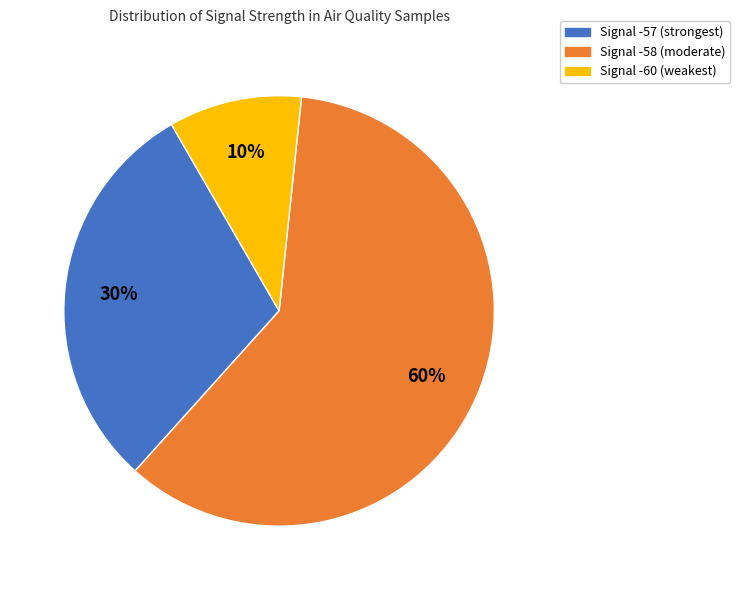

To the nearest percent, what is the difference between the largest and smallest slice percentages?

50%